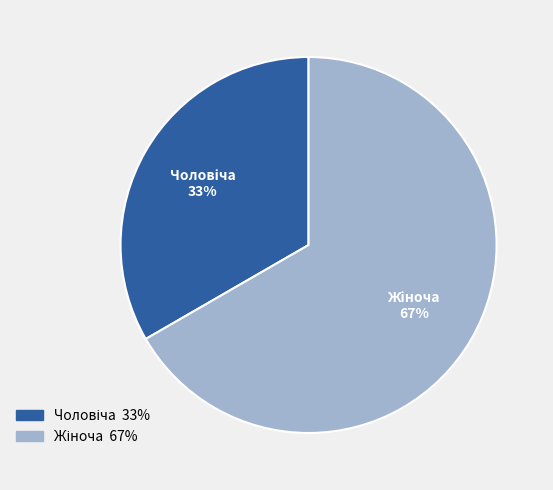

Is there any slice that represents more than half of the pie?

Yes